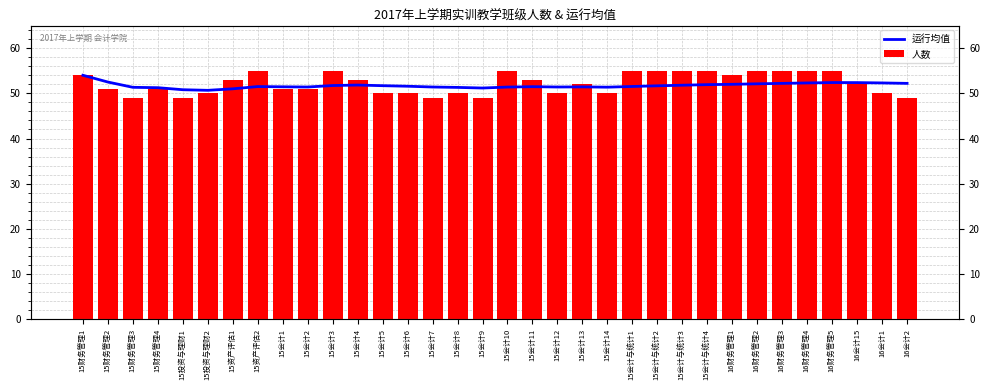

How many data points does each series have?

34